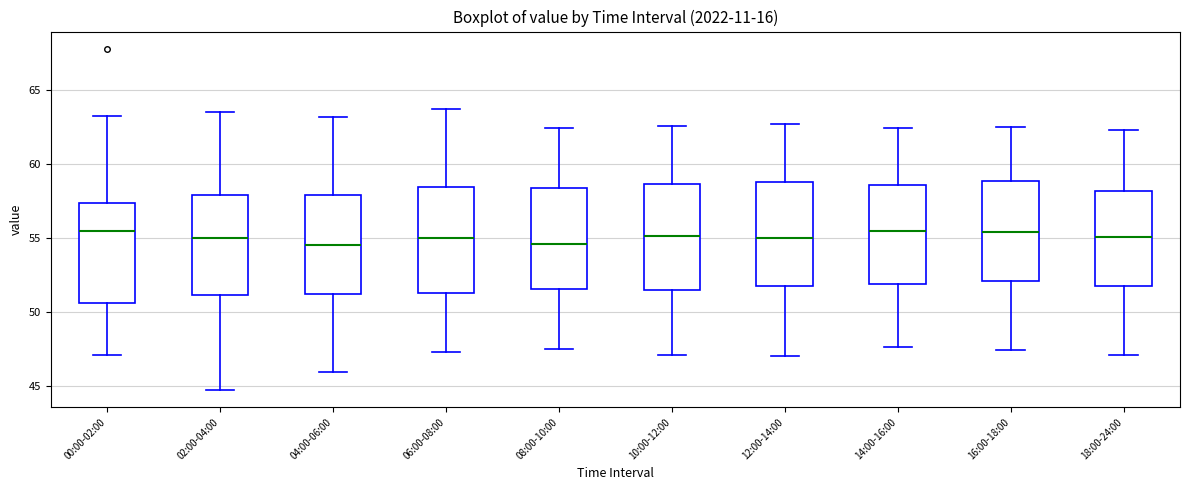

Reading left to right, read every box against the y-axis: the position of its median line, the range the box covers, and the ends of its whiskers. The values are not printed on the chart, so give them approximately, as read against the axis.

00:00-02:00: median 55.5, box 50.5 to 57.5, whiskers 47.0 to 63.5
02:00-04:00: median 55.0, box 51.0 to 58.0, whiskers 44.5 to 63.5
04:00-06:00: median 54.5, box 51.0 to 58.0, whiskers 46.0 to 63.0
06:00-08:00: median 55.0, box 51.5 to 58.5, whiskers 47.5 to 63.5
08:00-10:00: median 54.5, box 51.5 to 58.5, whiskers 47.5 to 62.5
10:00-12:00: median 55.0, box 51.5 to 58.5, whiskers 47.0 to 62.5
12:00-14:00: median 55.0, box 52.0 to 59.0, whiskers 47.0 to 62.5
14:00-16:00: median 55.5, box 52.0 to 58.5, whiskers 47.5 to 62.5
16:00-18:00: median 55.5, box 52.0 to 59.0, whiskers 47.5 to 62.5
18:00-24:00: median 55.0, box 51.5 to 58.0, whiskers 47.0 to 62.5